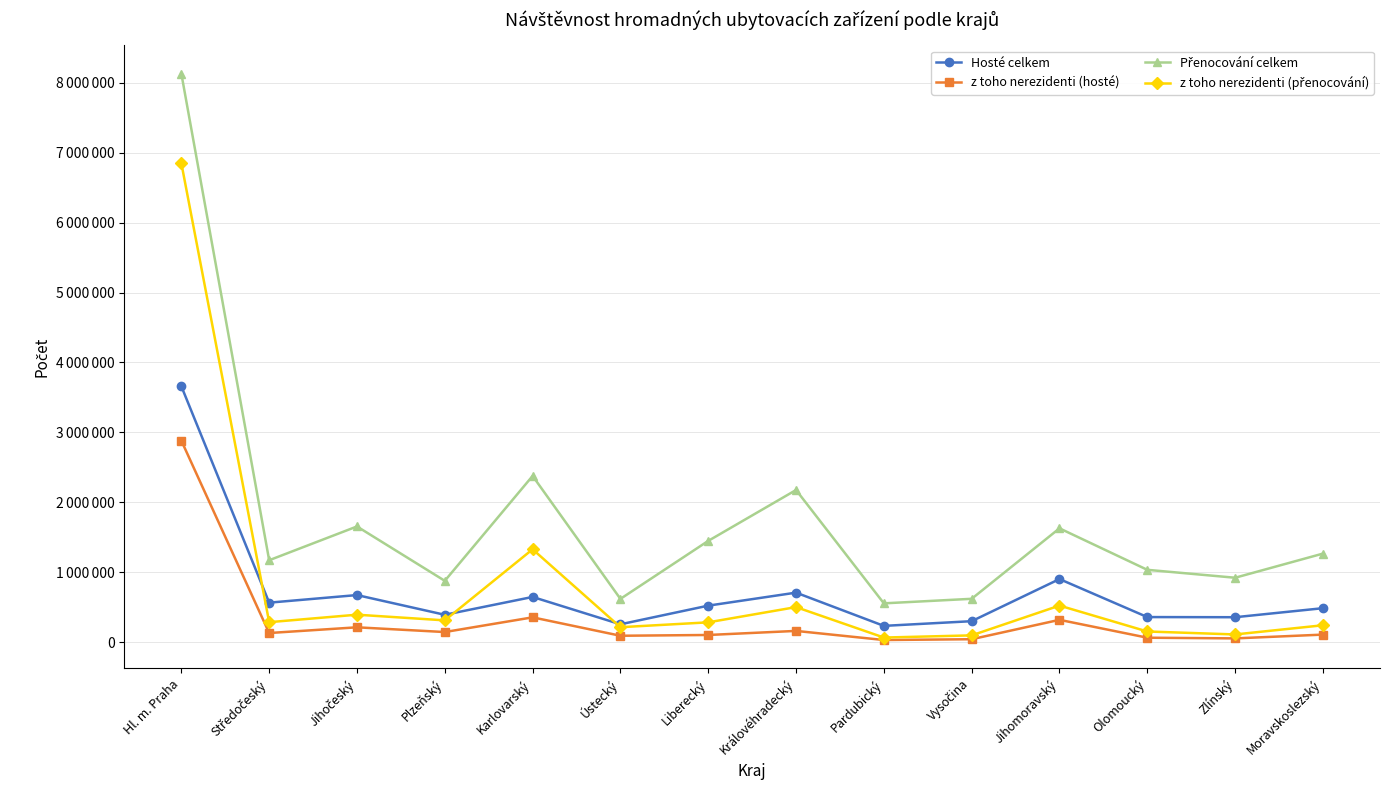

What is the average value of the z toho nerezidenti (hosté) series?

336459